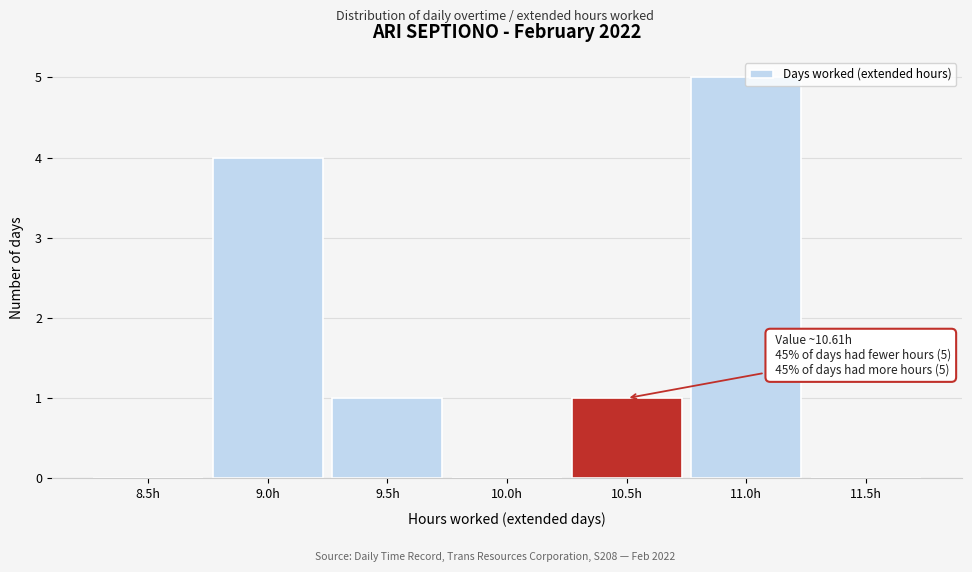

Read the value at 11.0h.

5